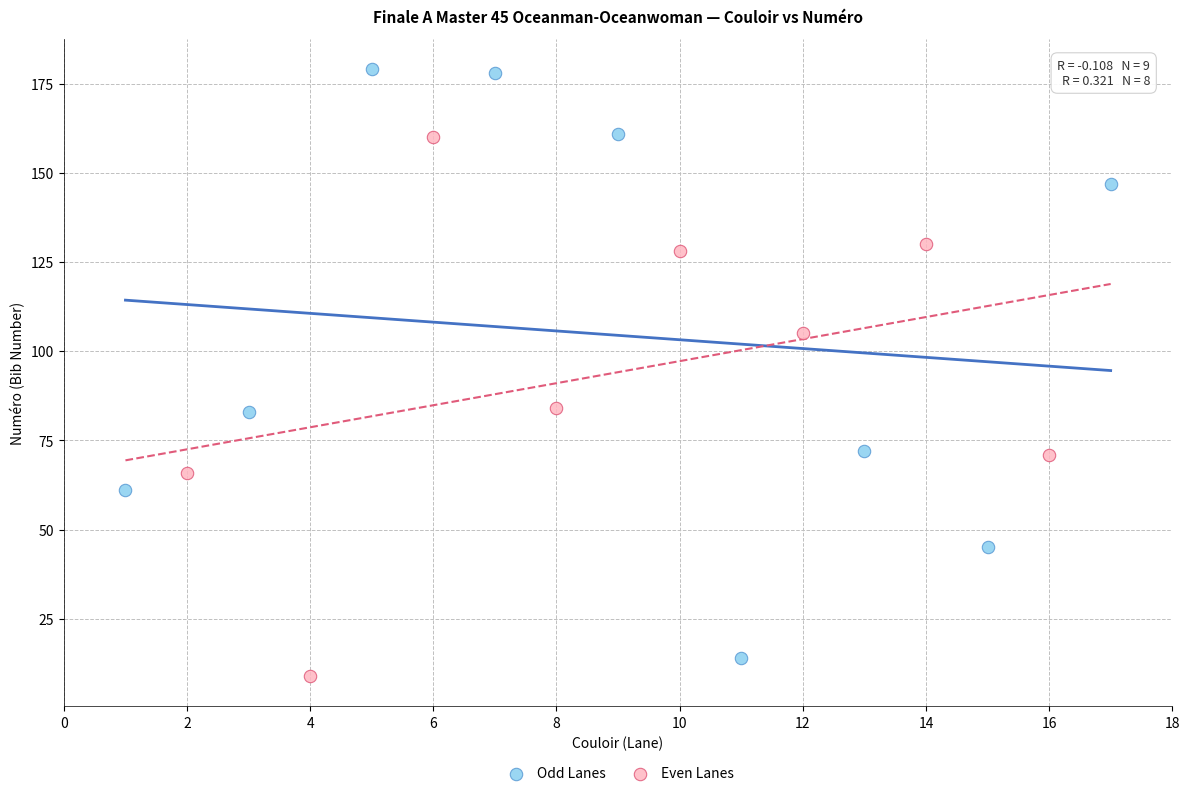

Which series has the widest spread of Y values?

Odd Lanes